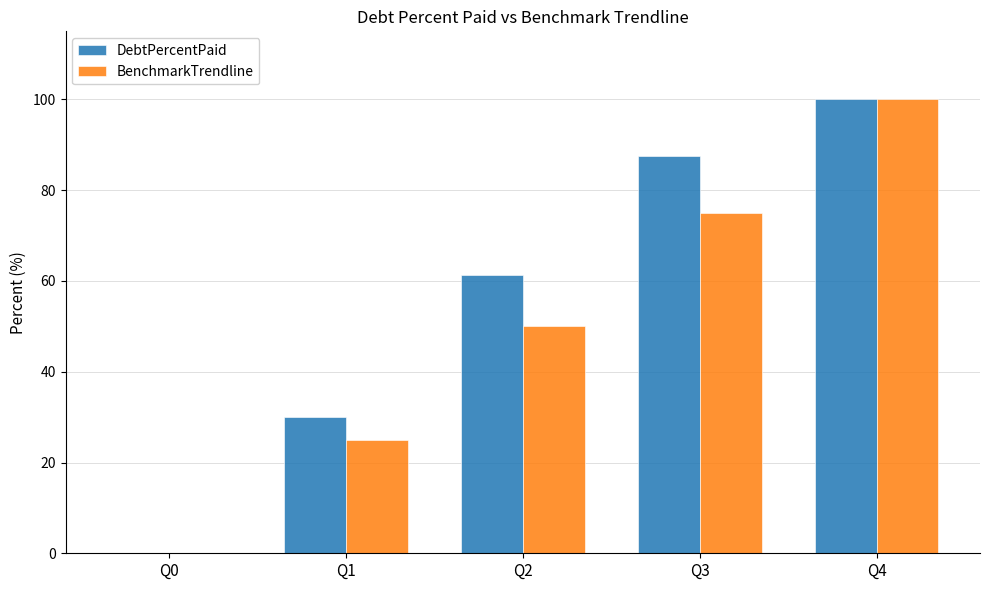

Which series changed the most between Q3 and Q4?

BenchmarkTrendline